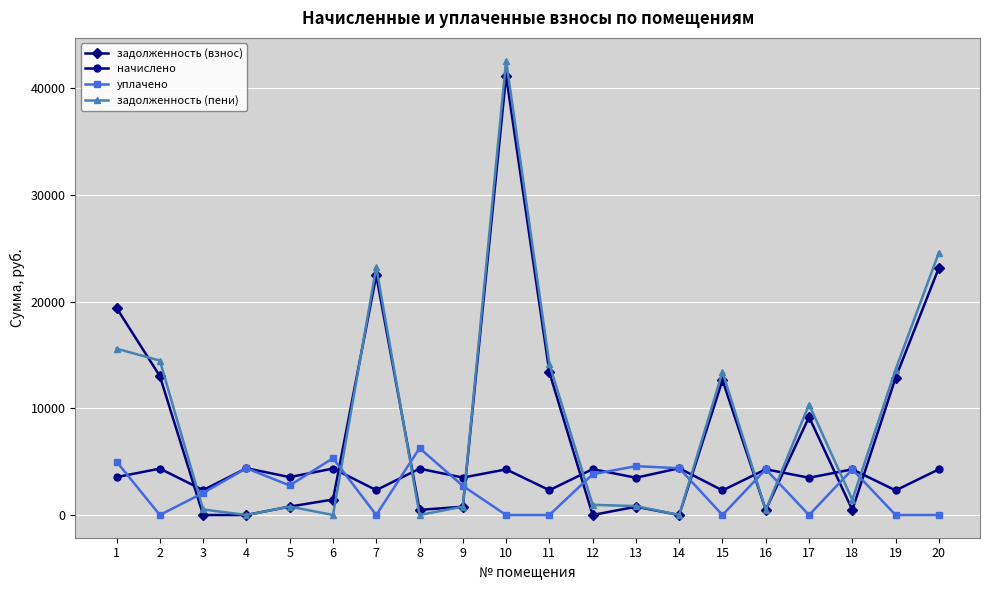

Does the chart display data point markers on the line(s)?

Yes